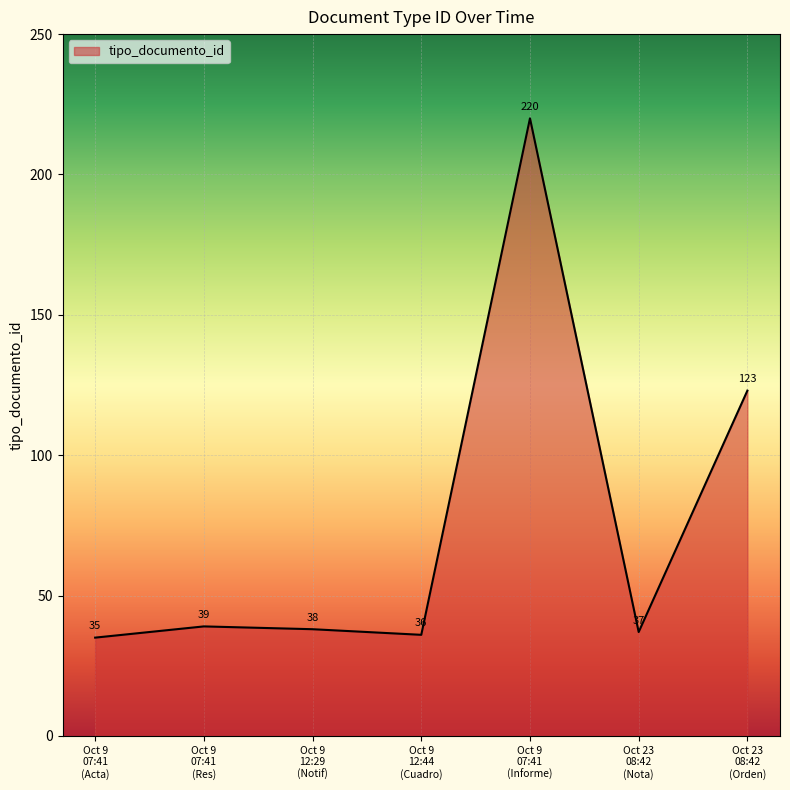

Where is the first local minimum?

Oct 9
12:44
(Cuadro)